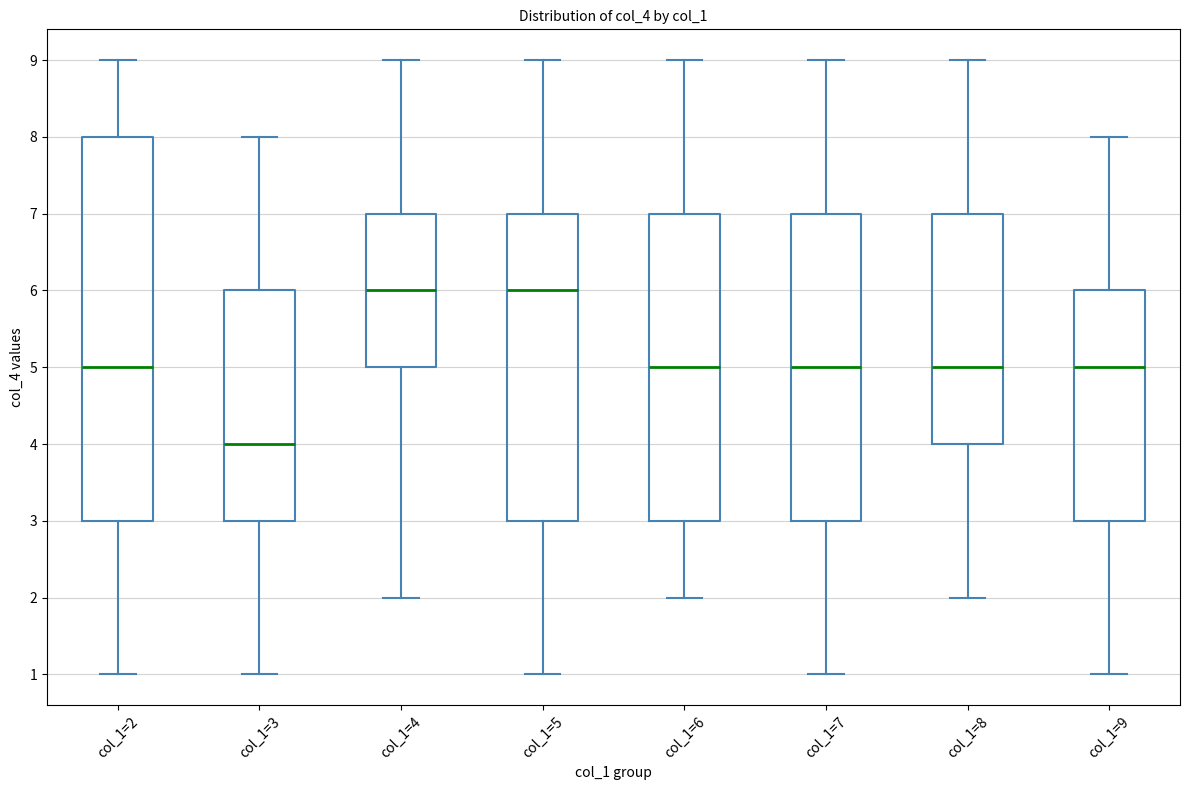

Where does the upper whisker of the box for col_1=2 end on the y-axis? The values are not printed on the chart, so give them approximately, as read against the axis.

9